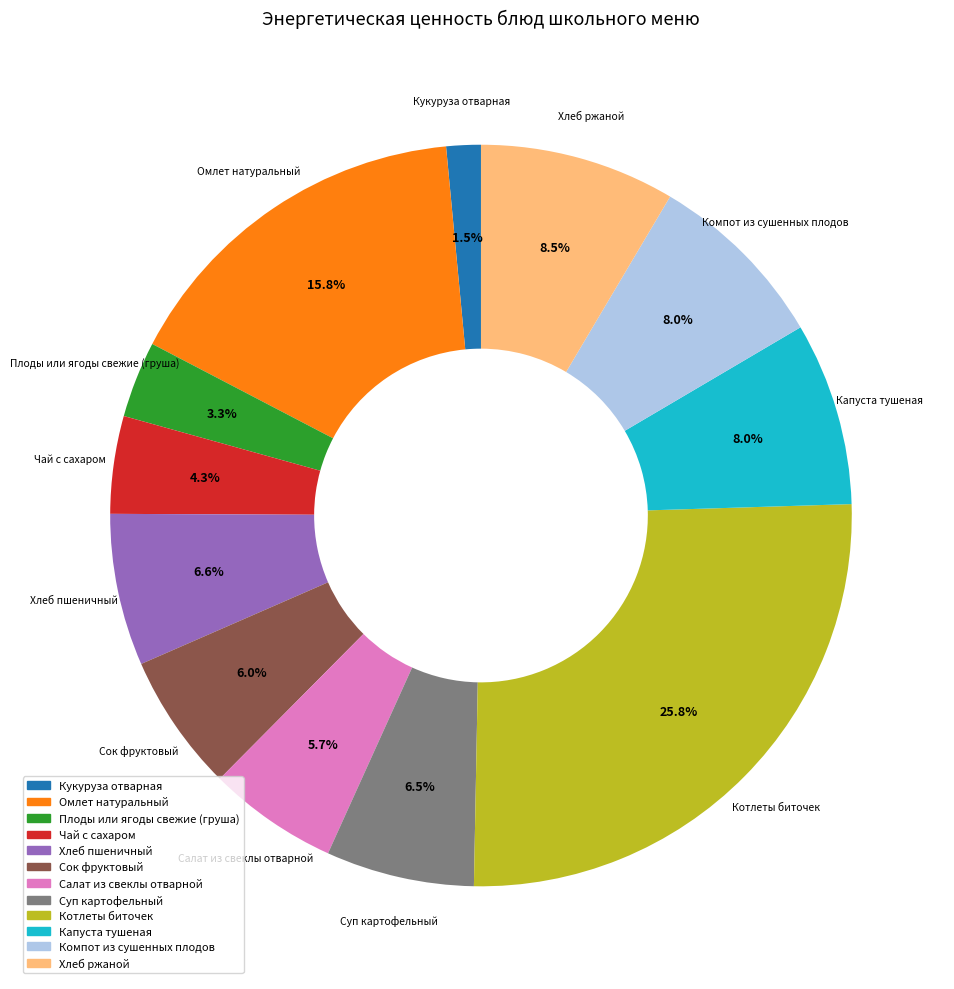

Which has a higher value, Котлеты биточек or Суп картофельный?

Котлеты биточек